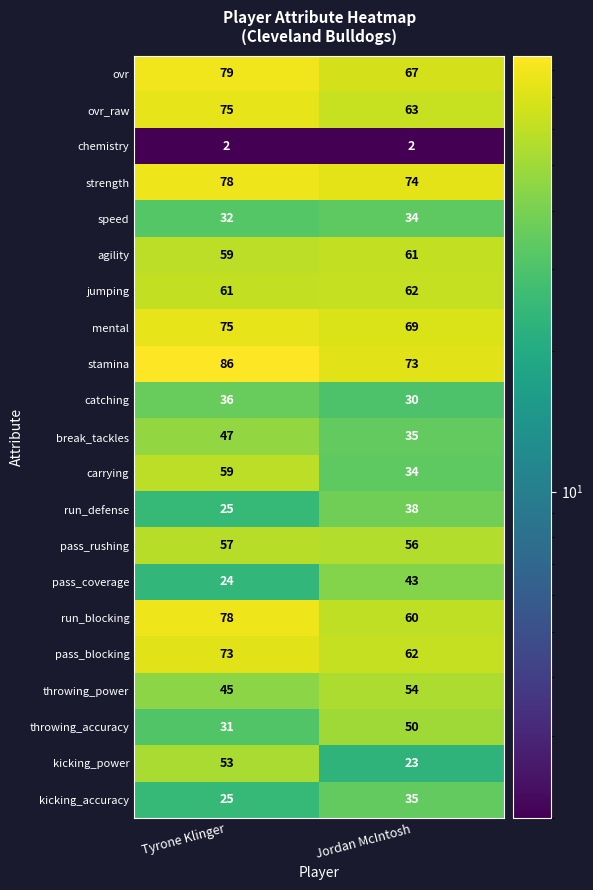

Read the ovr_raw value at Jordan McIntosh.

63